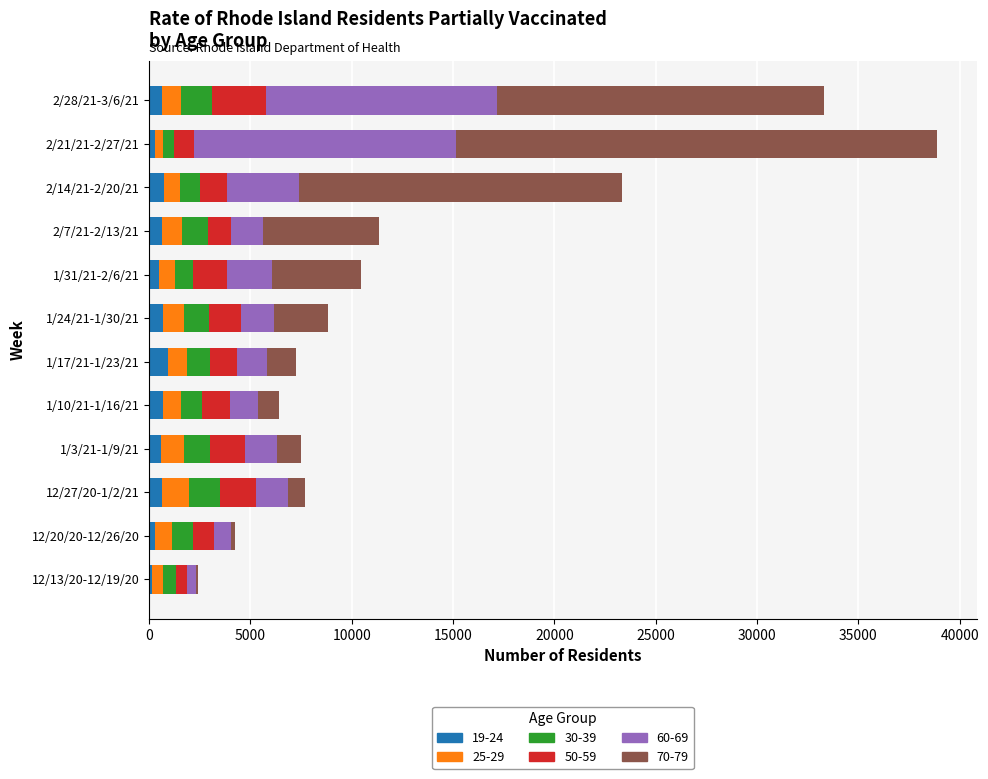

Count the number of data series in this chart.

6